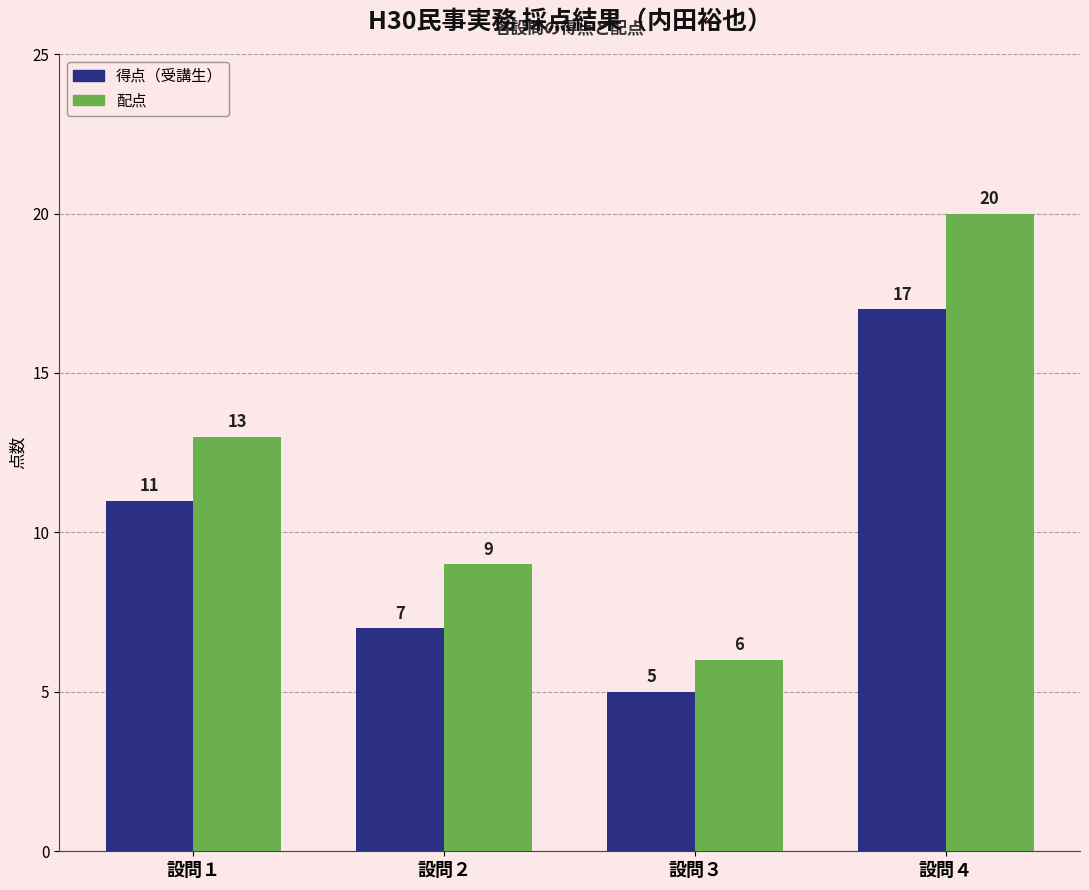

What is the value of the 得点（受講生） bar at the 4th from the left?

17